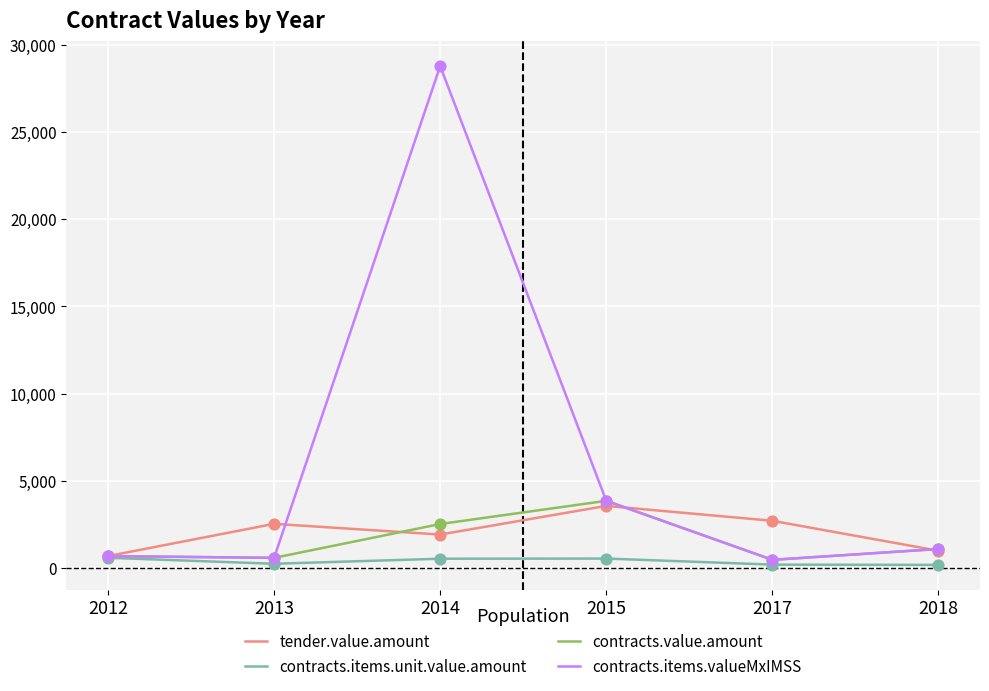

What are all the series names shown in the legend?

tender.value.amount, contracts.items.unit.value.amount, contracts.value.amount, contracts.items.valueMxIMSS